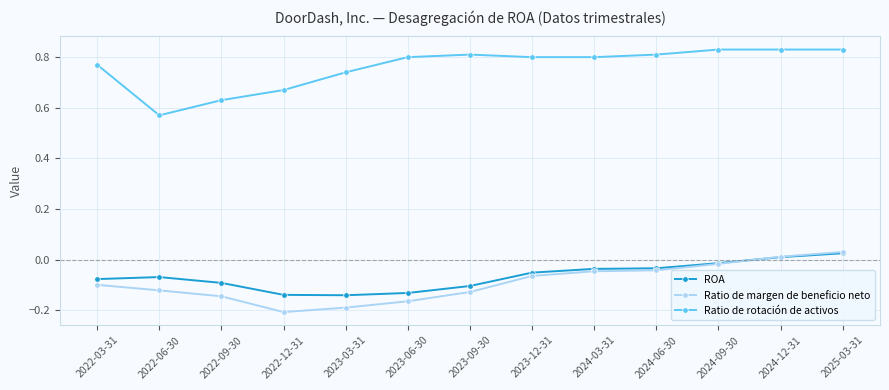

Where is the first local minimum for Ratio de rotación de activos?

2022-06-30